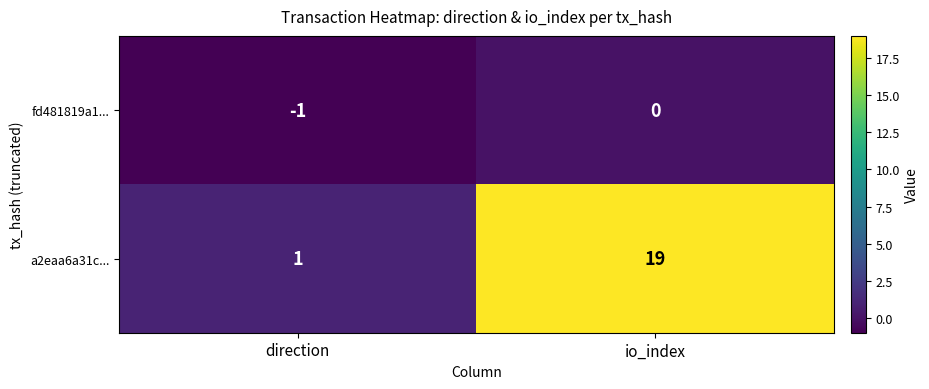

What is the sum of the a2eaa6a31c... values at io_index and direction?

20